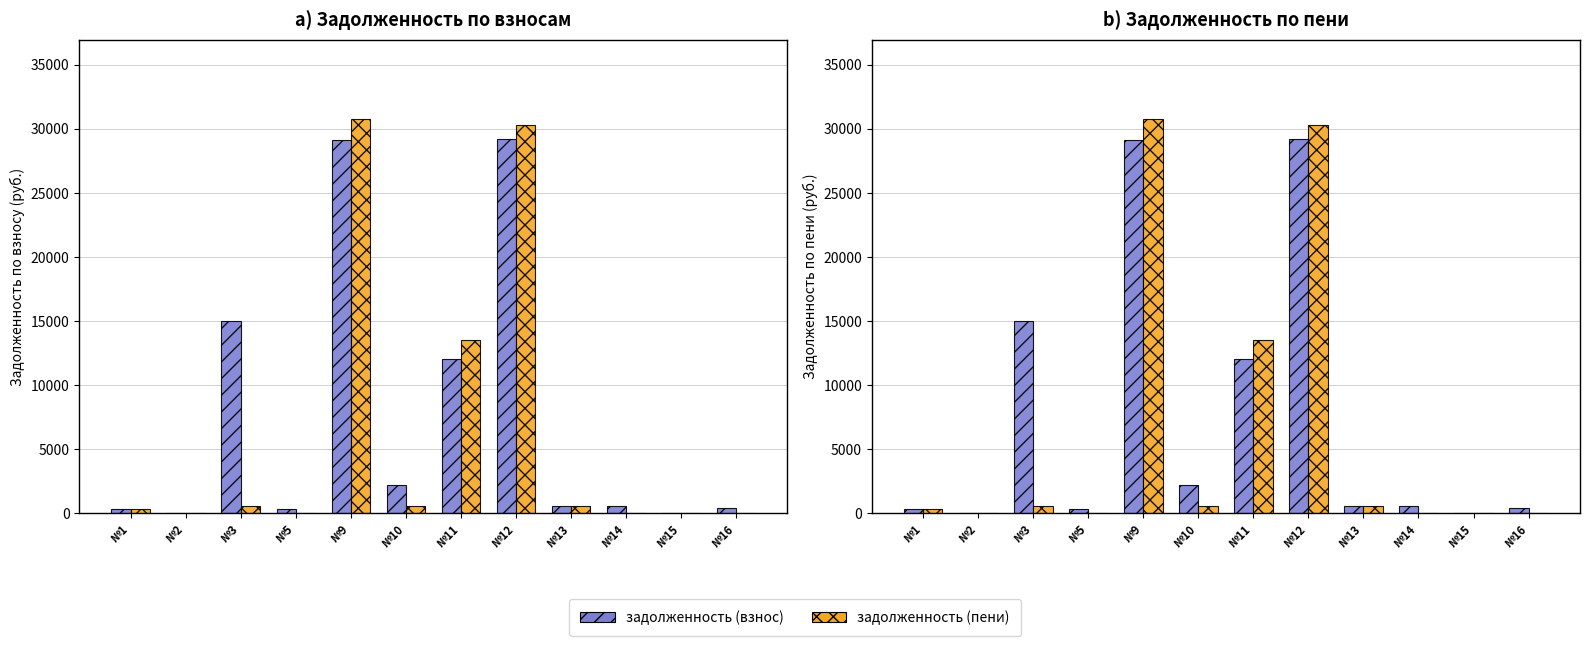

Reading left to right, list all the values displayed in this chart.

задолженность (взнос): №1=371.5	№2=0.0	№3=15025.9	№5=371.5	№9=29143.0	№10=2184.9	№11=12011.2	№12=29185.0	№13=545.0	№14=557.2	№15=0.0	№16=384.9
задолженность (пени): №1=371.5	№2=0.0	№3=552.3	№5=0.0	№9=30796.4	№10=537.5	№11=13503.3	№12=30306.8	№13=545.0	№14=0.0	№15=0.0	№16=0.0